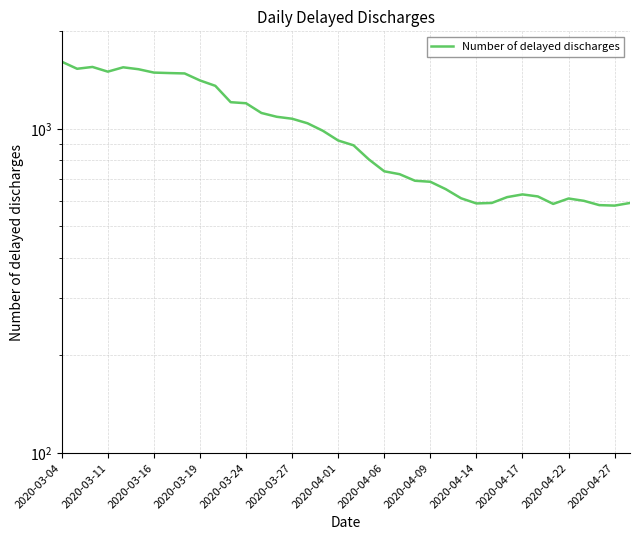

At which category does the chart reach its peak across all series?

2020-03-04